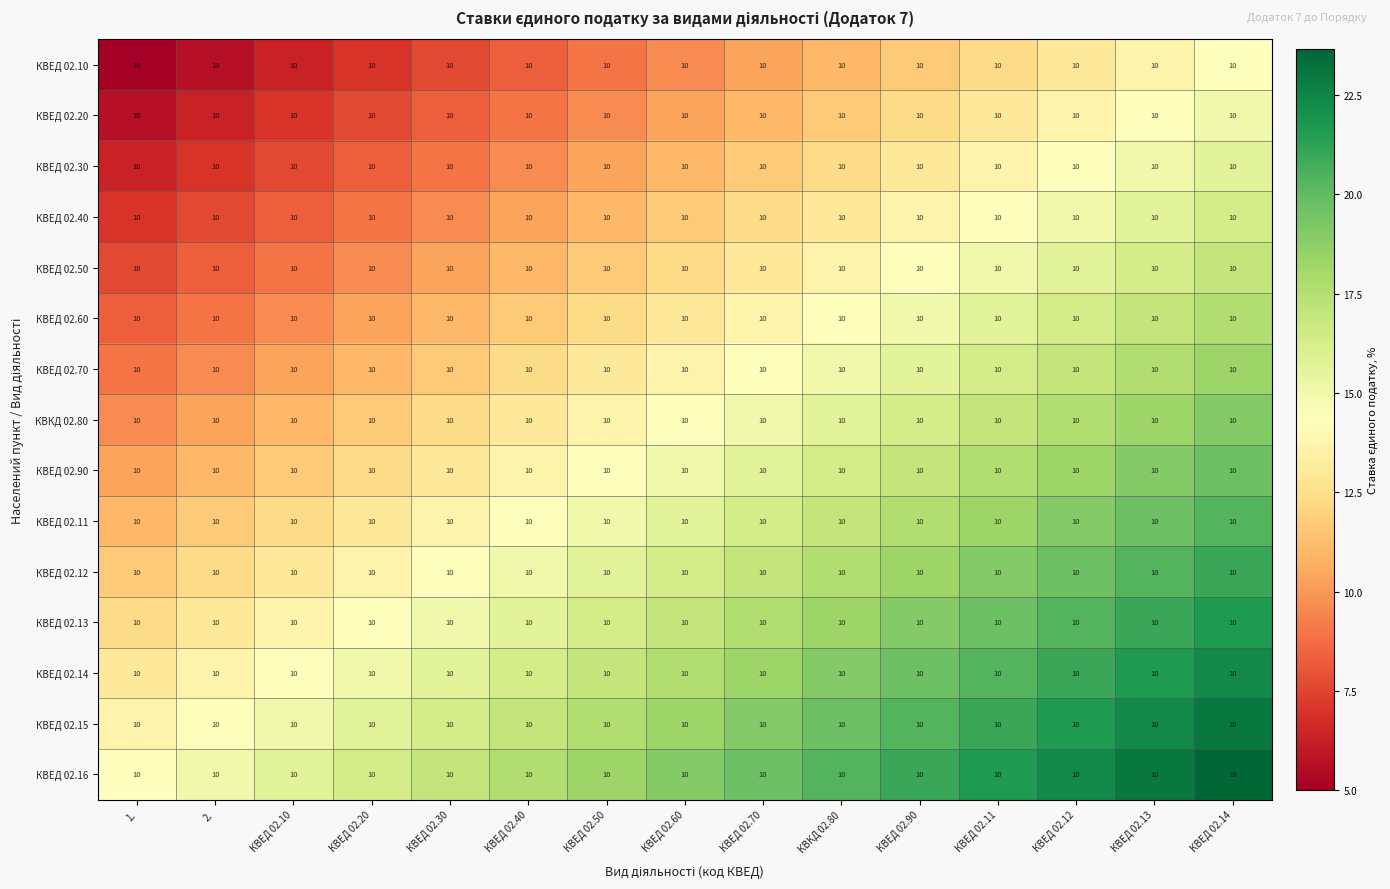

True or false: КВЕД 02.30 has a value of 15.0 at КВЕД 02.13.

True